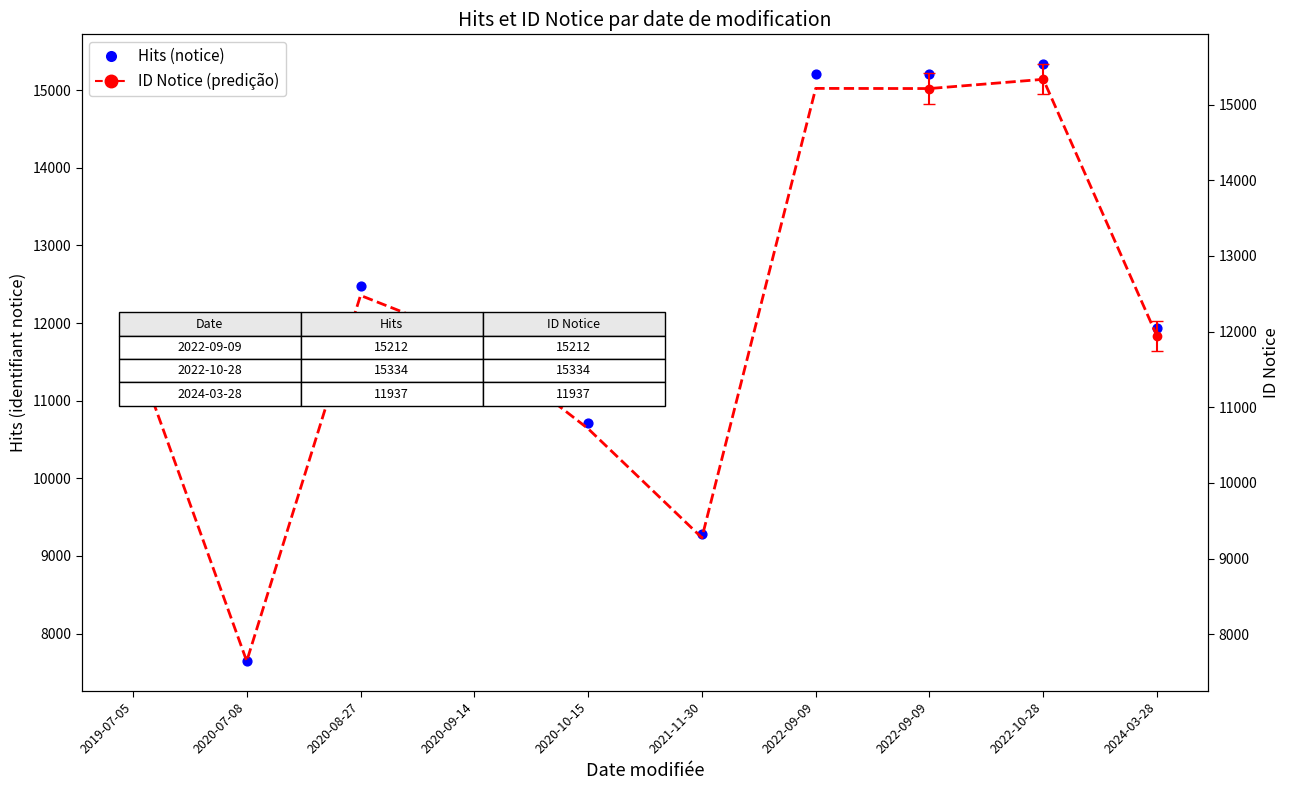

Which series has the largest total across all categories?

Hits (notice)